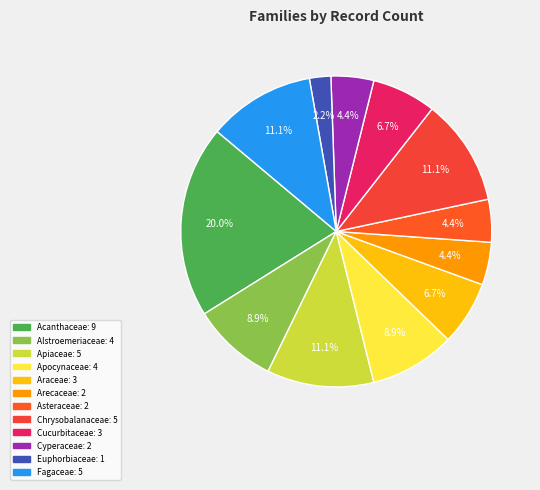

Is it true that Araceae is 7% of the pie?

True